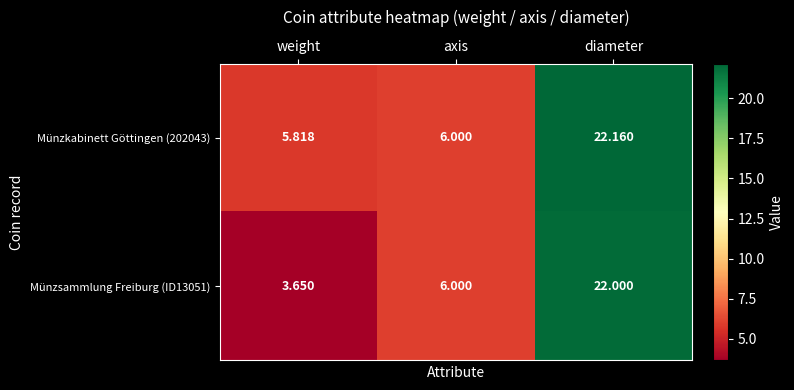

List the labels in order of Münzkabinett Göttingen (202043) value, smallest first.

weight, axis, diameter